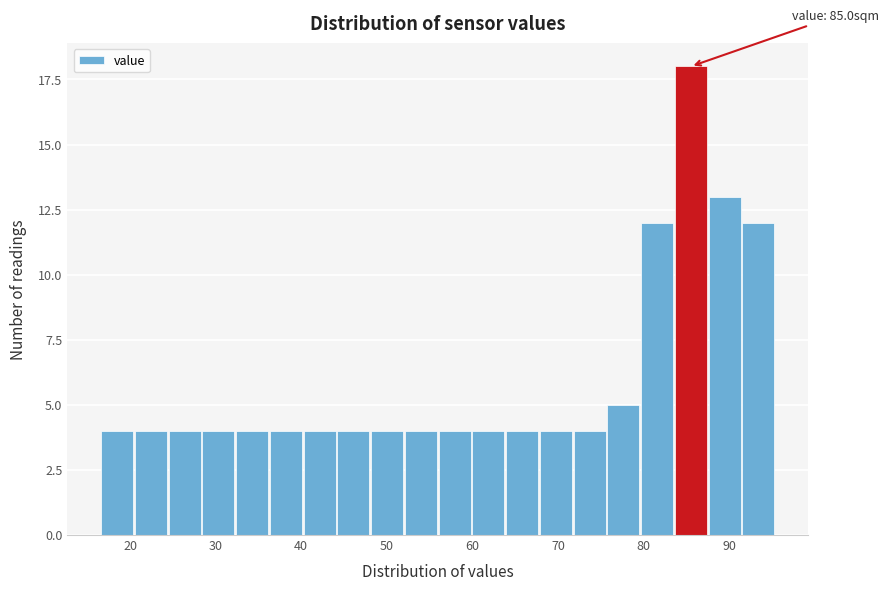

Read against the x-axis, roughly where is the centre of the tallest bar?

86